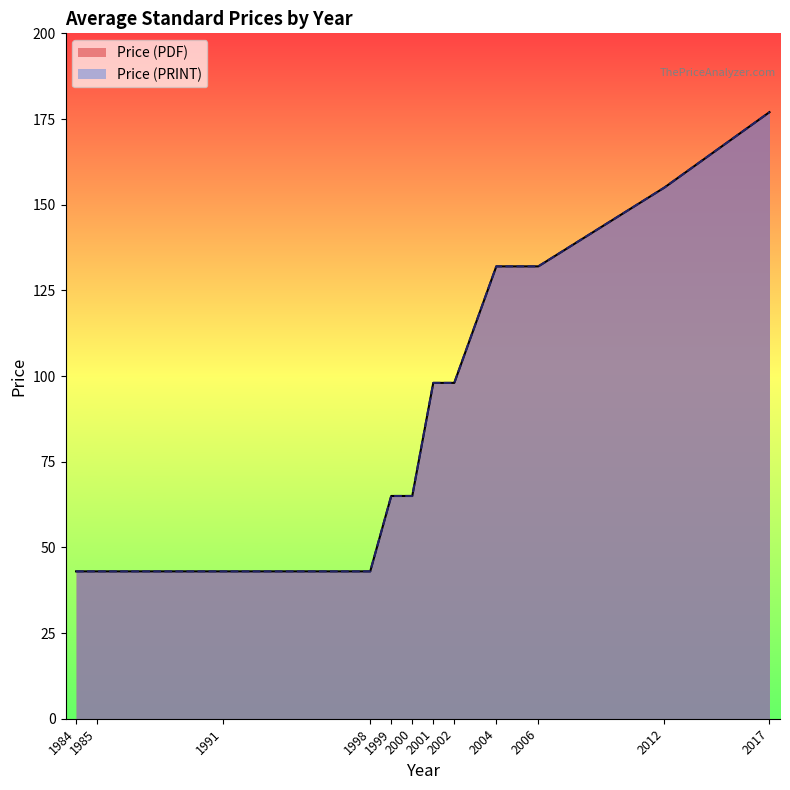

Does the chart display data point markers on the line(s)?

No